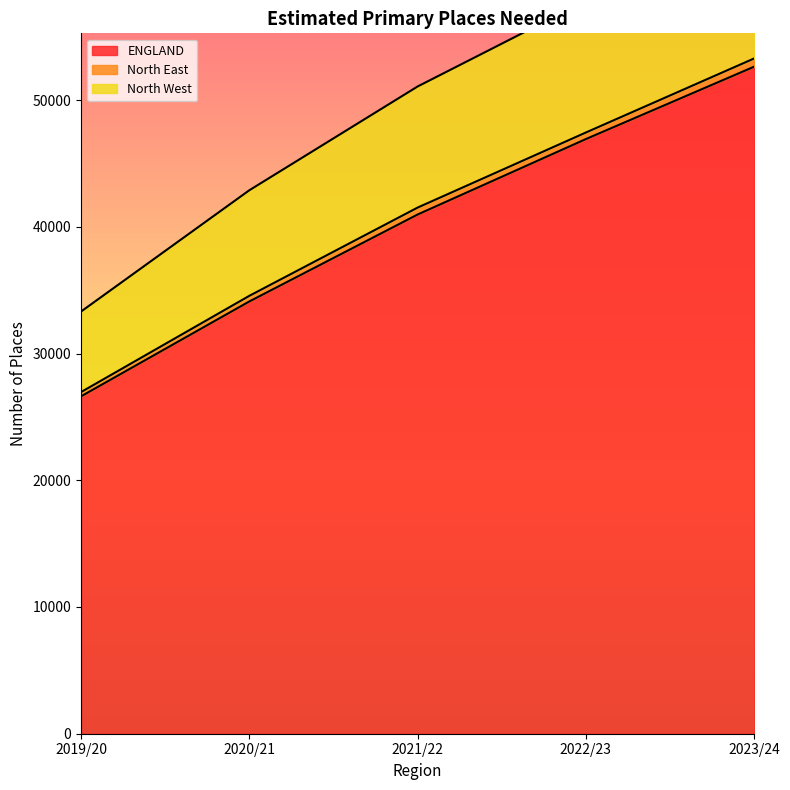

Does the chart display data point markers on the line(s)?

No